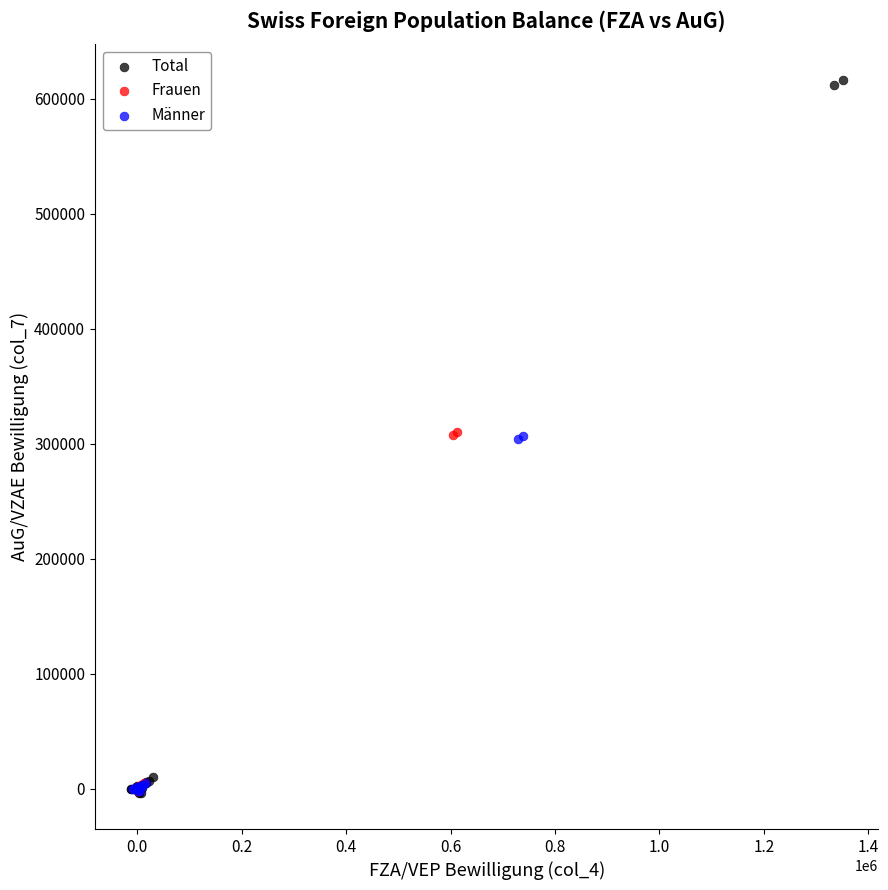

Which series has the widest spread of Y values?

Total